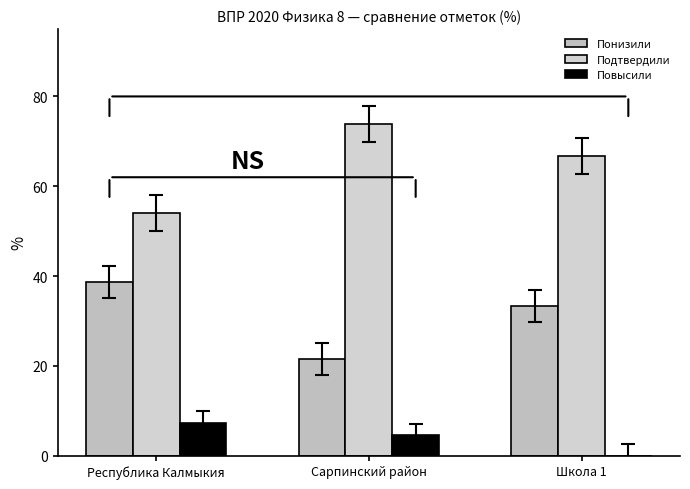

How many groups of bars are there?

3